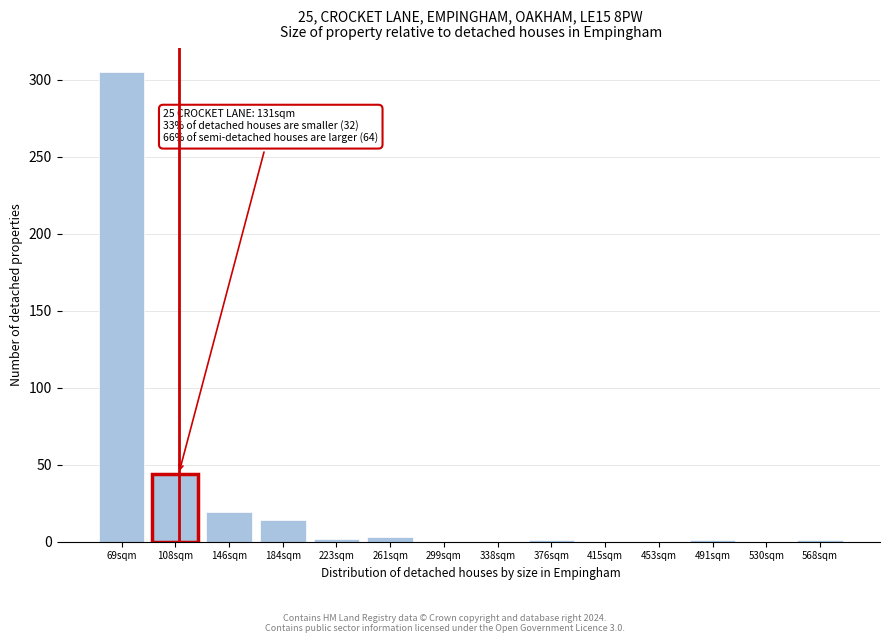

What is the sum of the values at 299sqm and 108sqm?

44